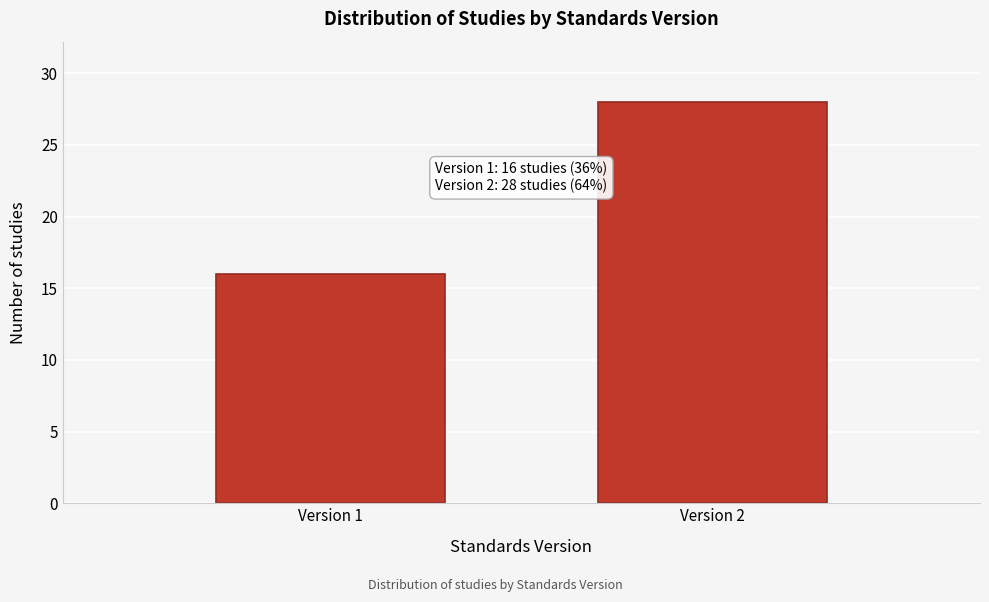

Reading right to left, what are all the values shown in this chart?

28	16